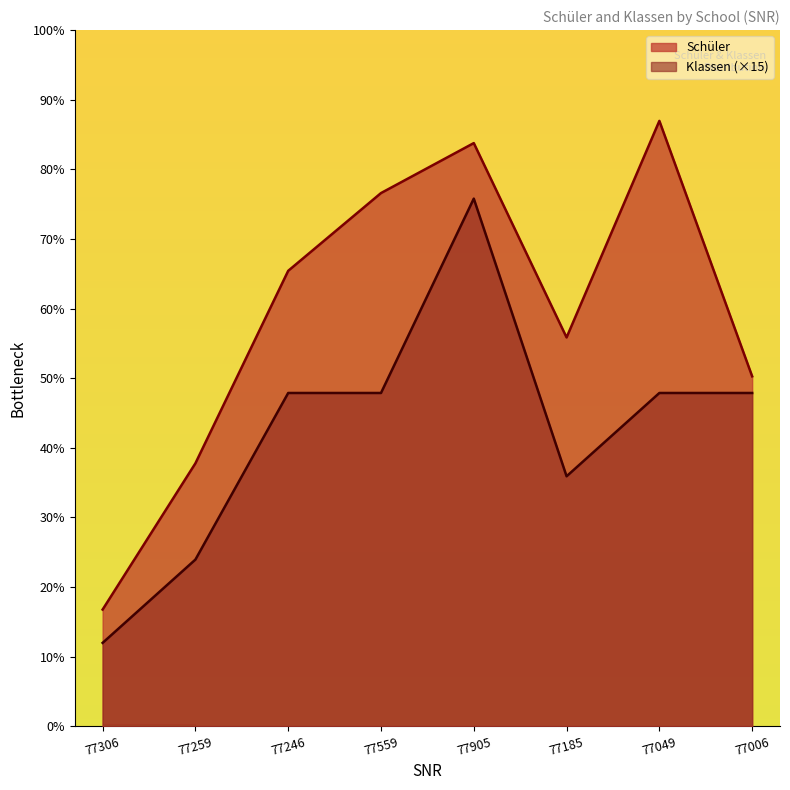

What is the label of the 2nd point from the left?

77259